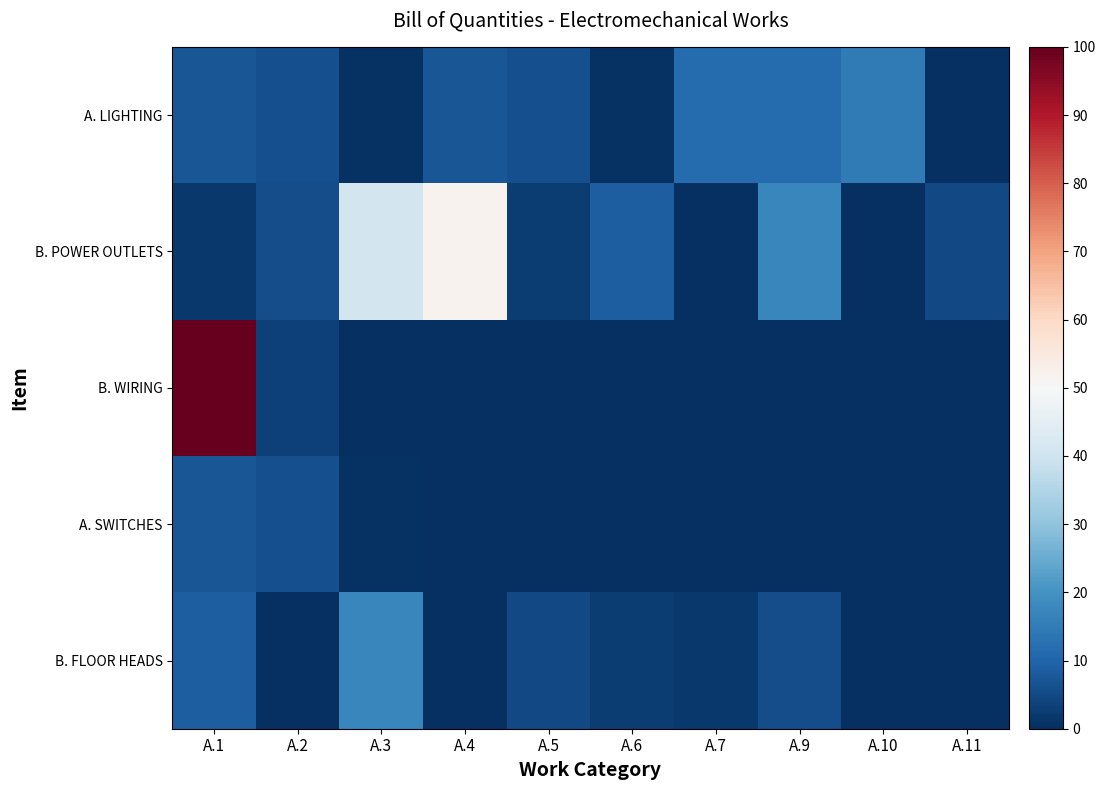

Which series has the widest spread of values?

B. WIRING